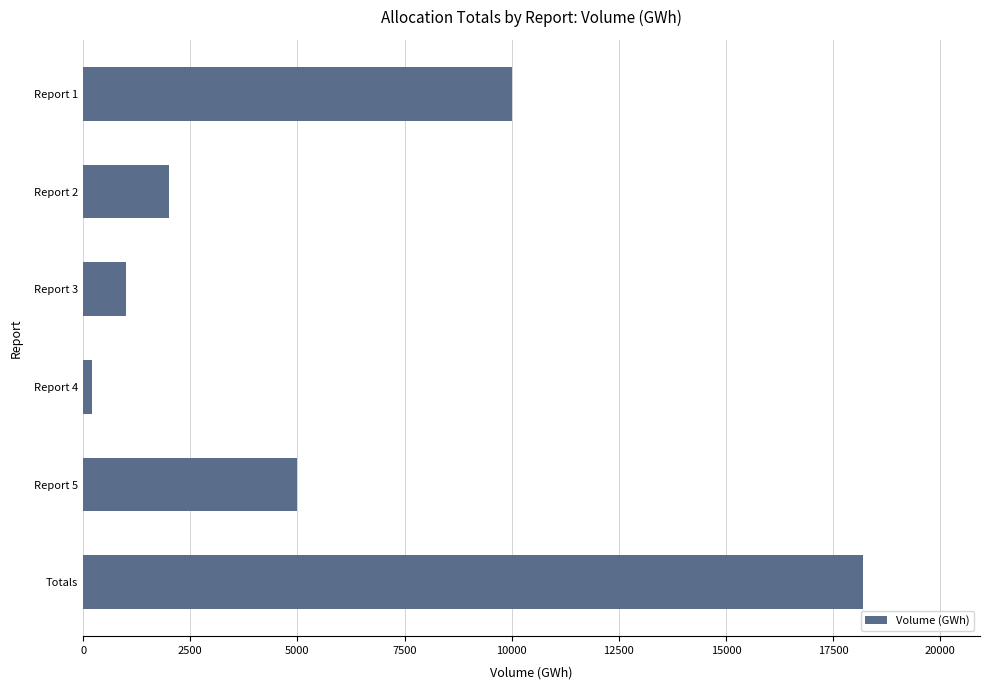

Approximately how many times larger is the value at Report 1 compared to Report 2?

5.0